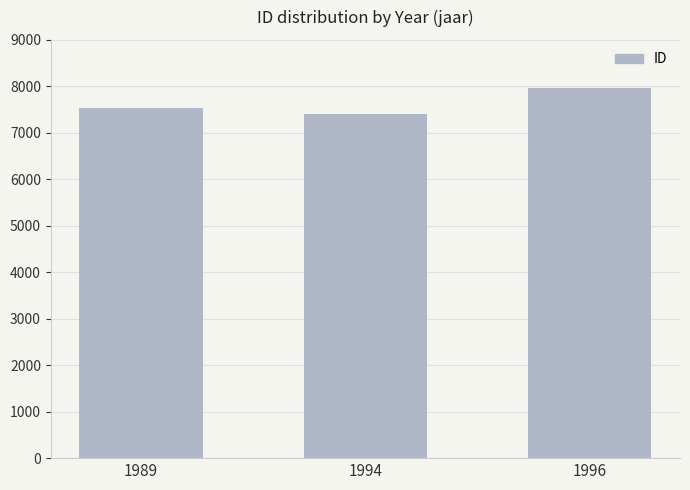

What is the ratio of the value at 1994 to the value at 1989?

1.0